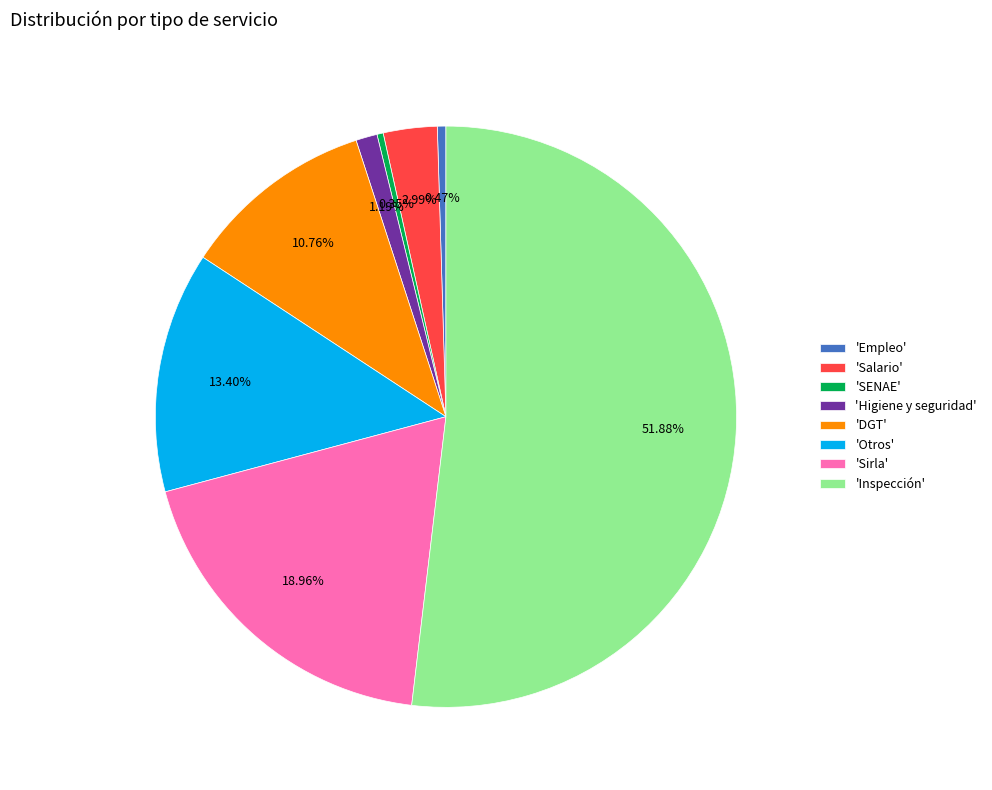

Does 'DGT' account for over 50% of the chart?

No